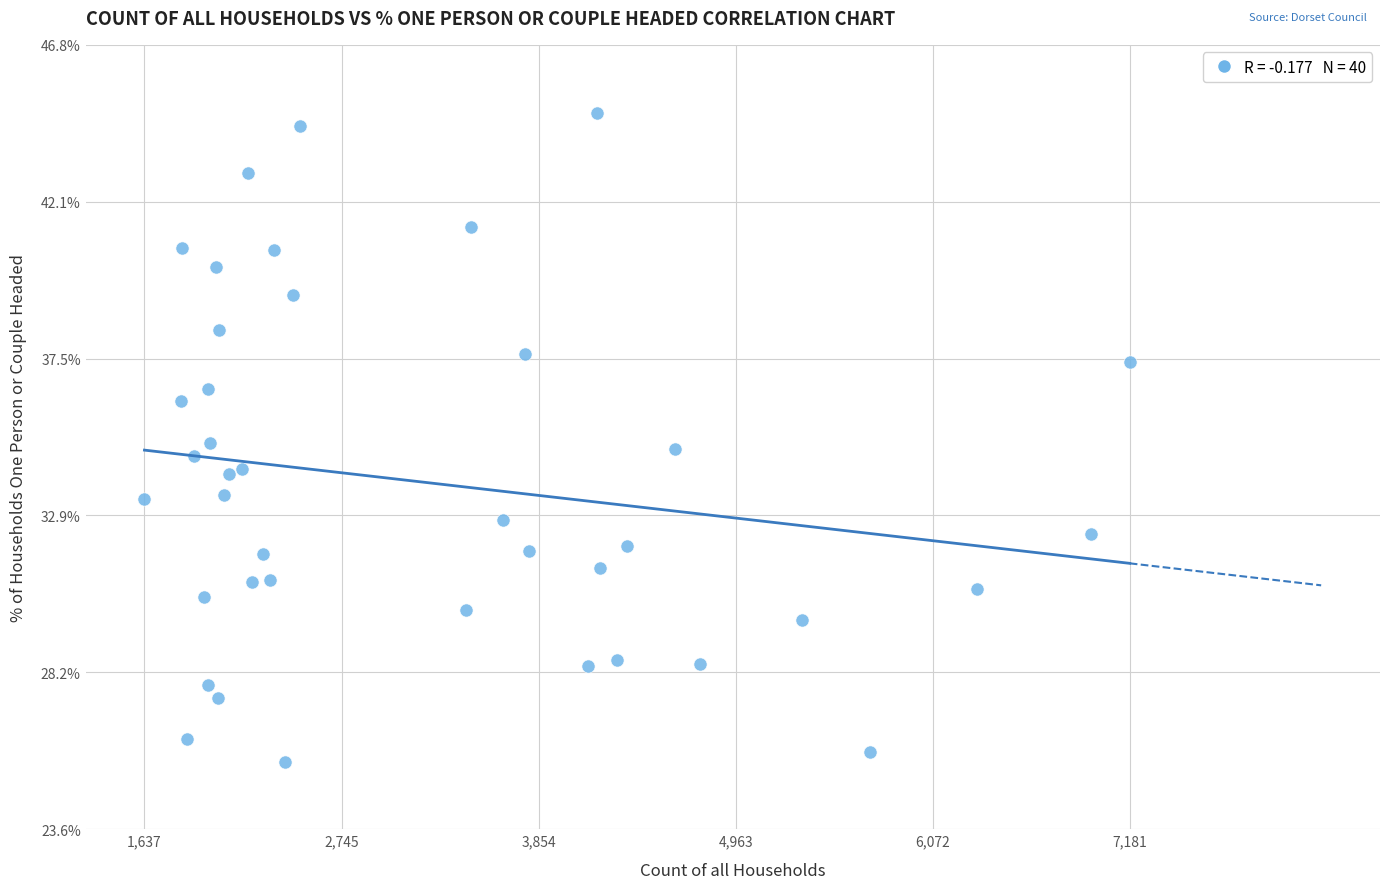

What is the range of X values (max minus min)?

5544.0